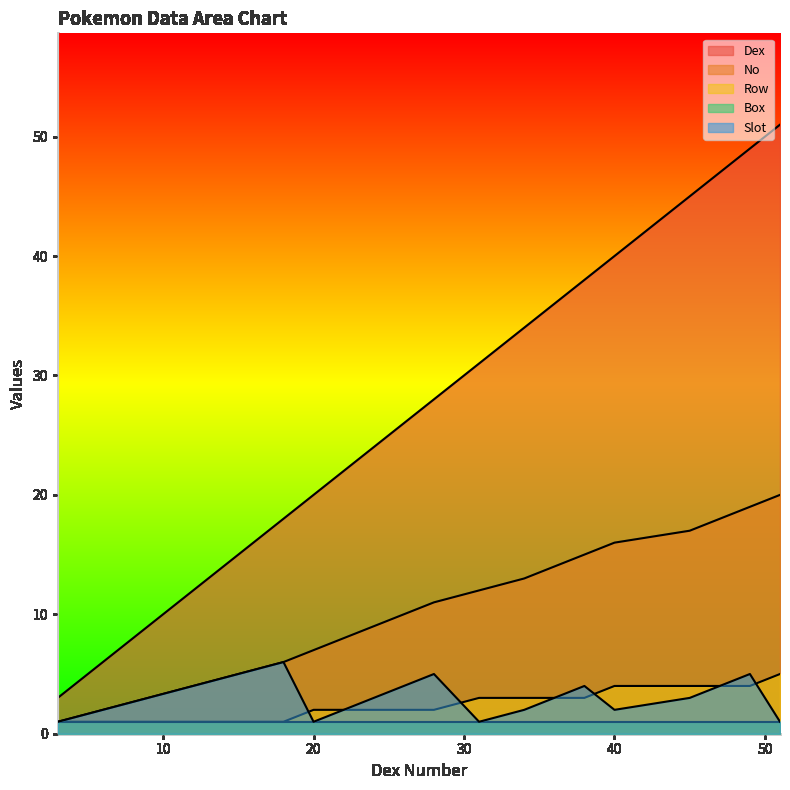

What is the approximate value of Row at 45?

4